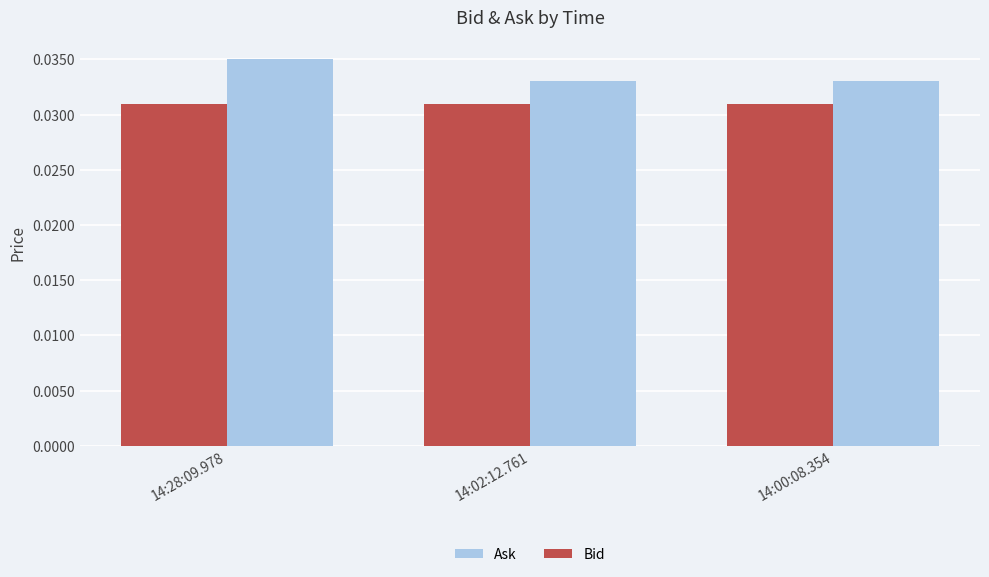

The value of Ask at 14:00:08.354 is 0.1. True or false?

False